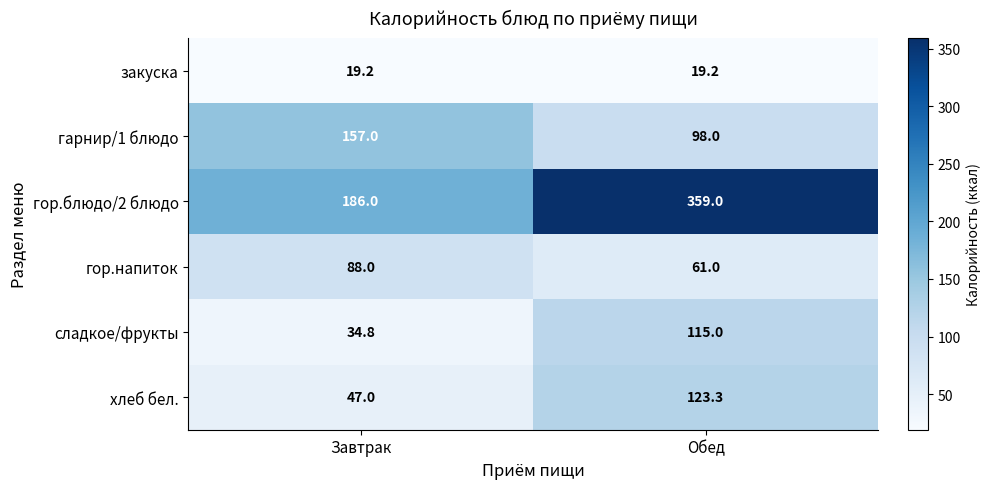

Which series has the largest total across all categories?

гор.блюдо/2 блюдо